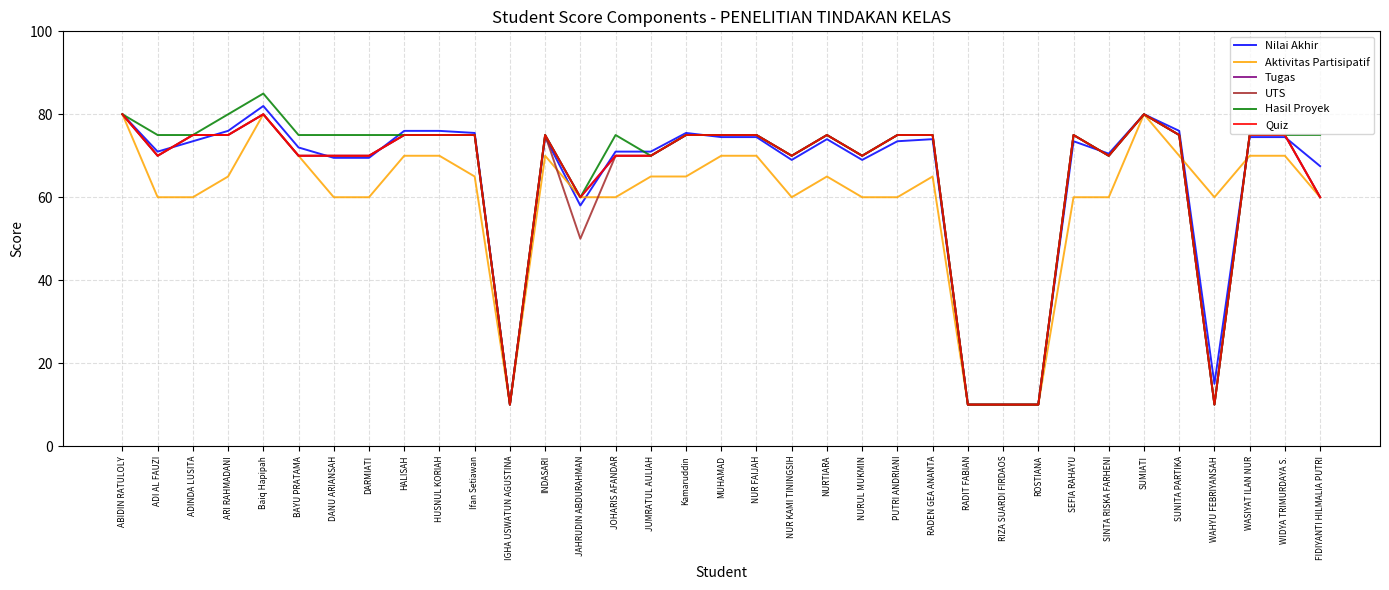

True or false: Nilai Akhir has a value of 10.0 at IGHA USWATUN AGUSTINA.

True